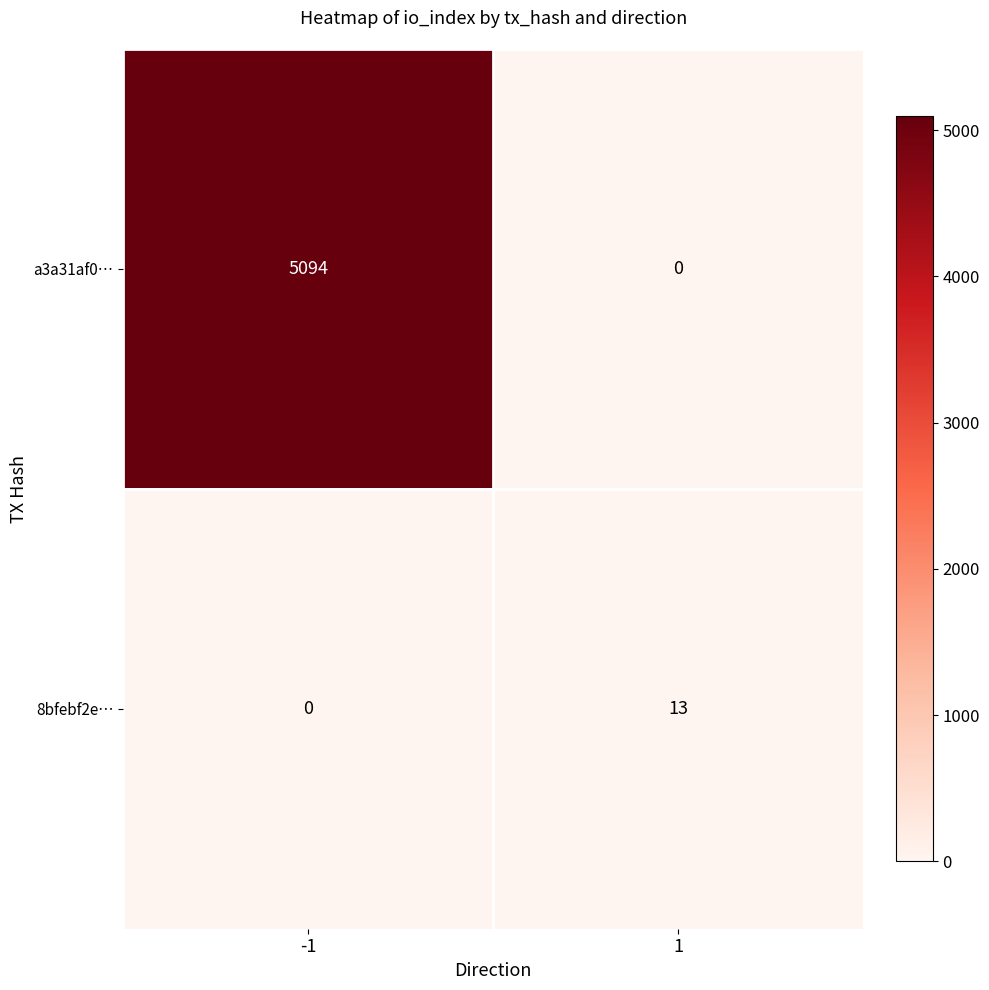

Reading left to right, what are all the values shown in this chart?

a3a31af0…: 5094	0
8bfebf2e…: 0	13